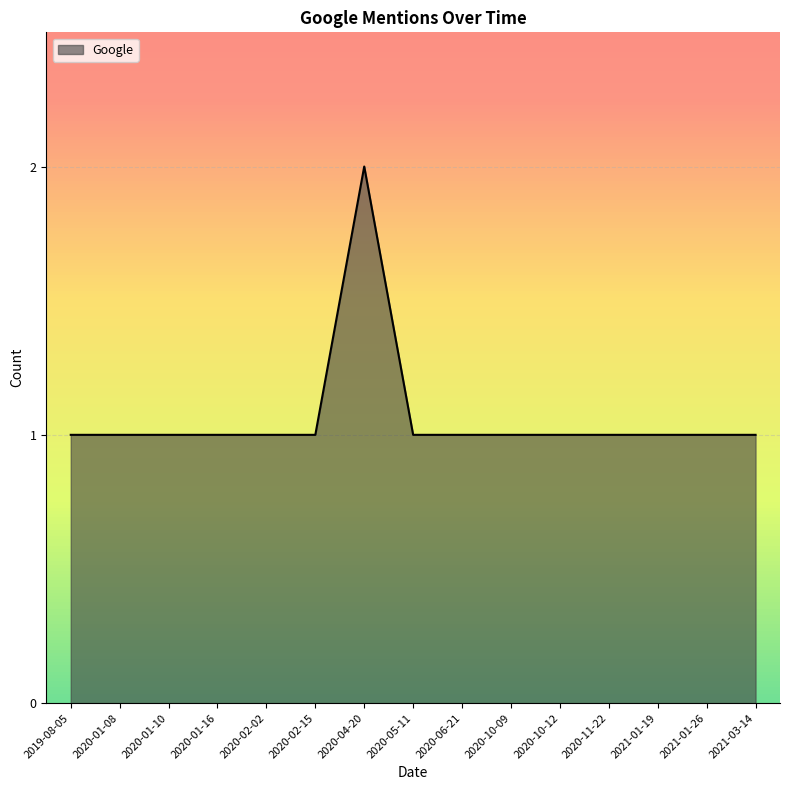

The chart shows a value of 1 at 2020-10-09. True or false?

True